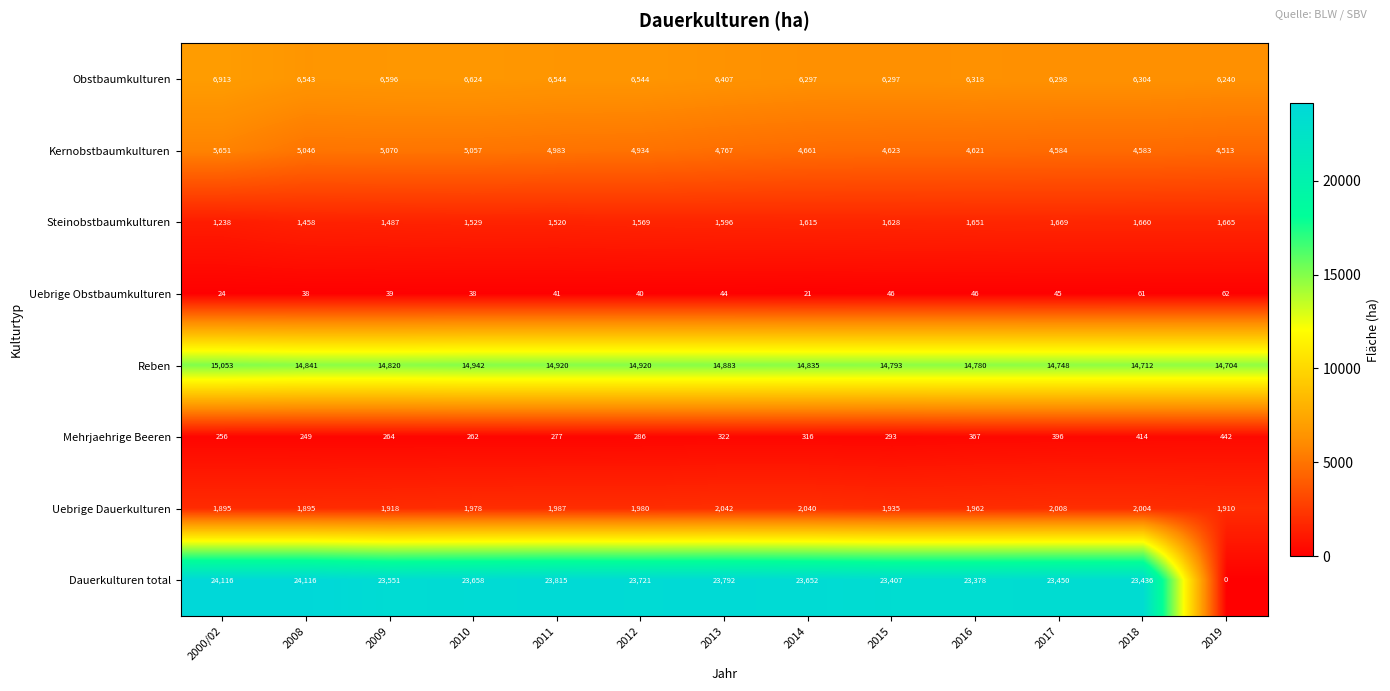

What is the difference between the second highest and minimum values in the Steinobstbaumkulturen series?

427